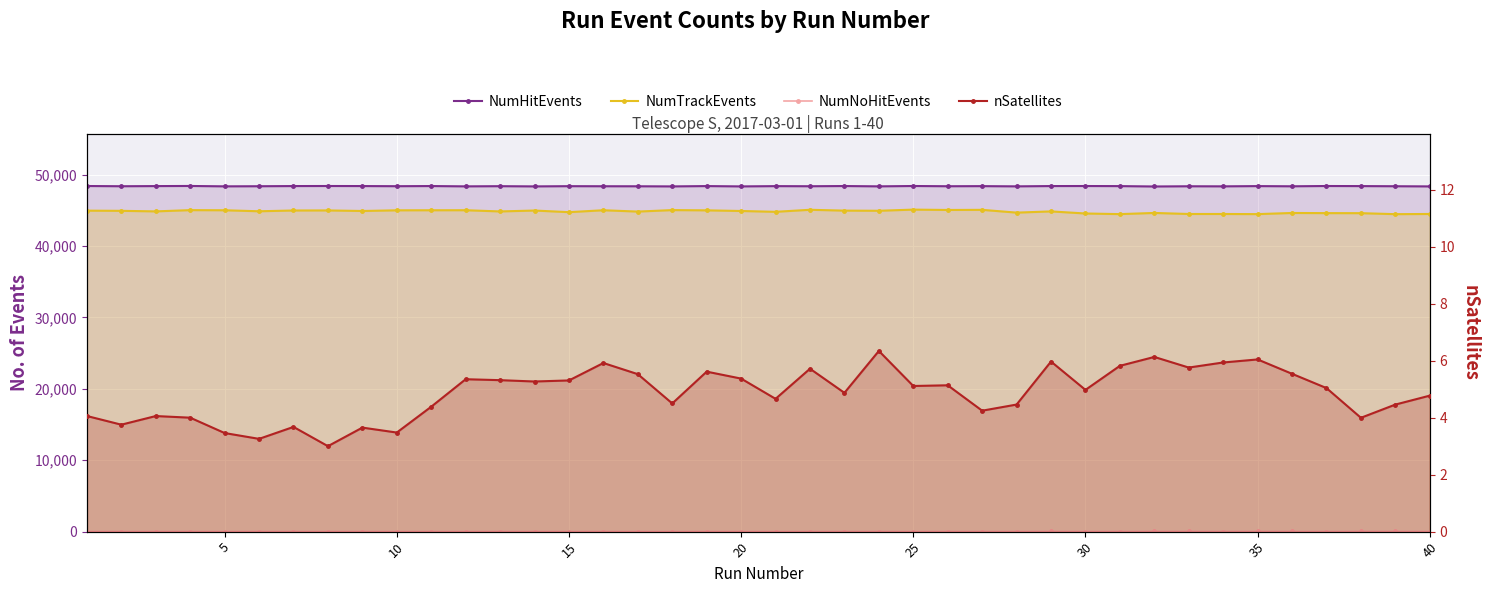

Is it true that NumNoHitEvents equals 8.7 at 25?

False